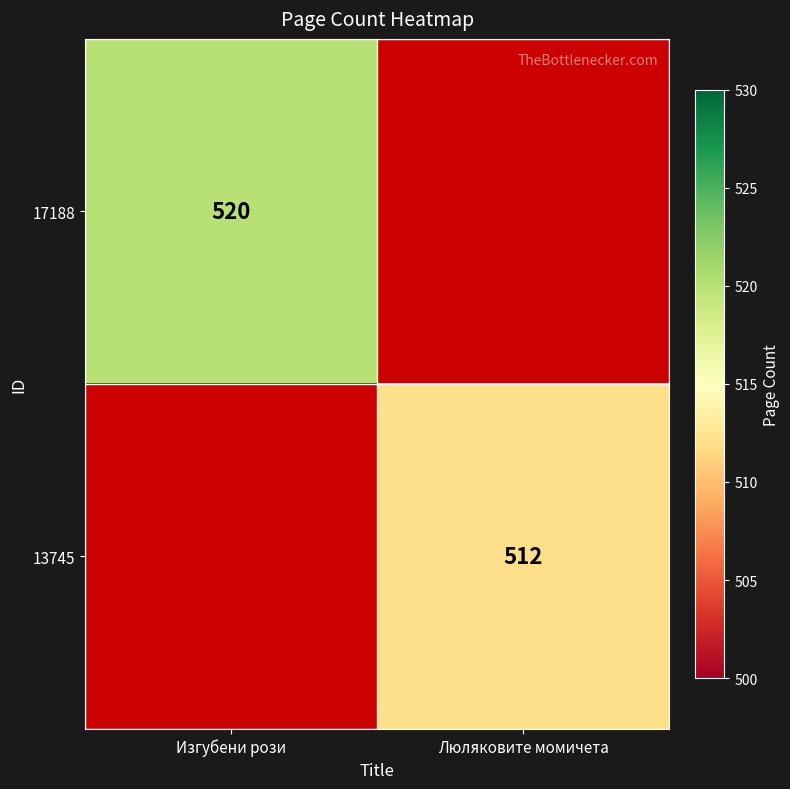

The 17188 series shows 113 at Изгубени рози. True or false?

False